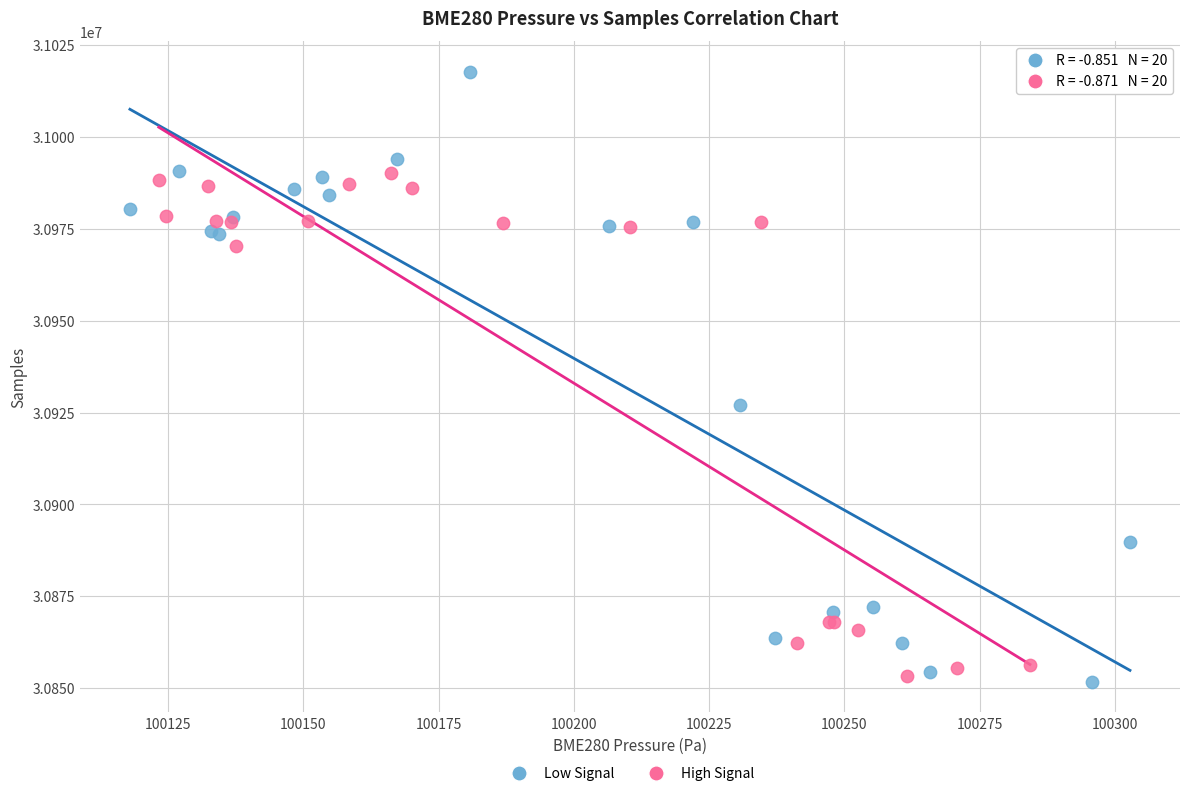

Which series has the widest spread of Y values?

Low Signal